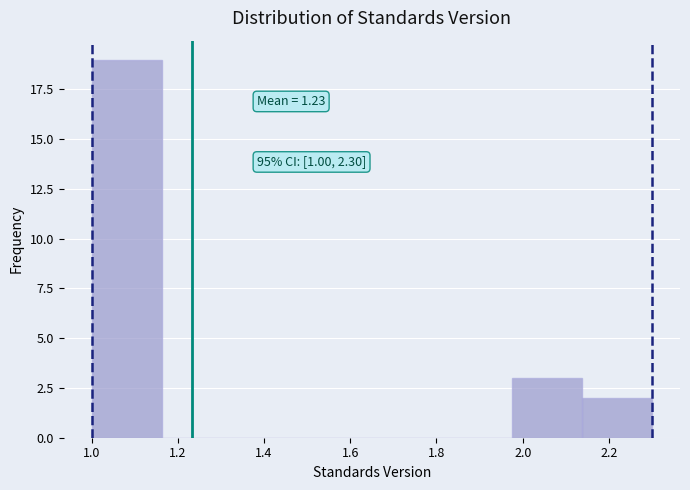

Over which range of the x-axis is the bar tallest?

1.00 to 1.16